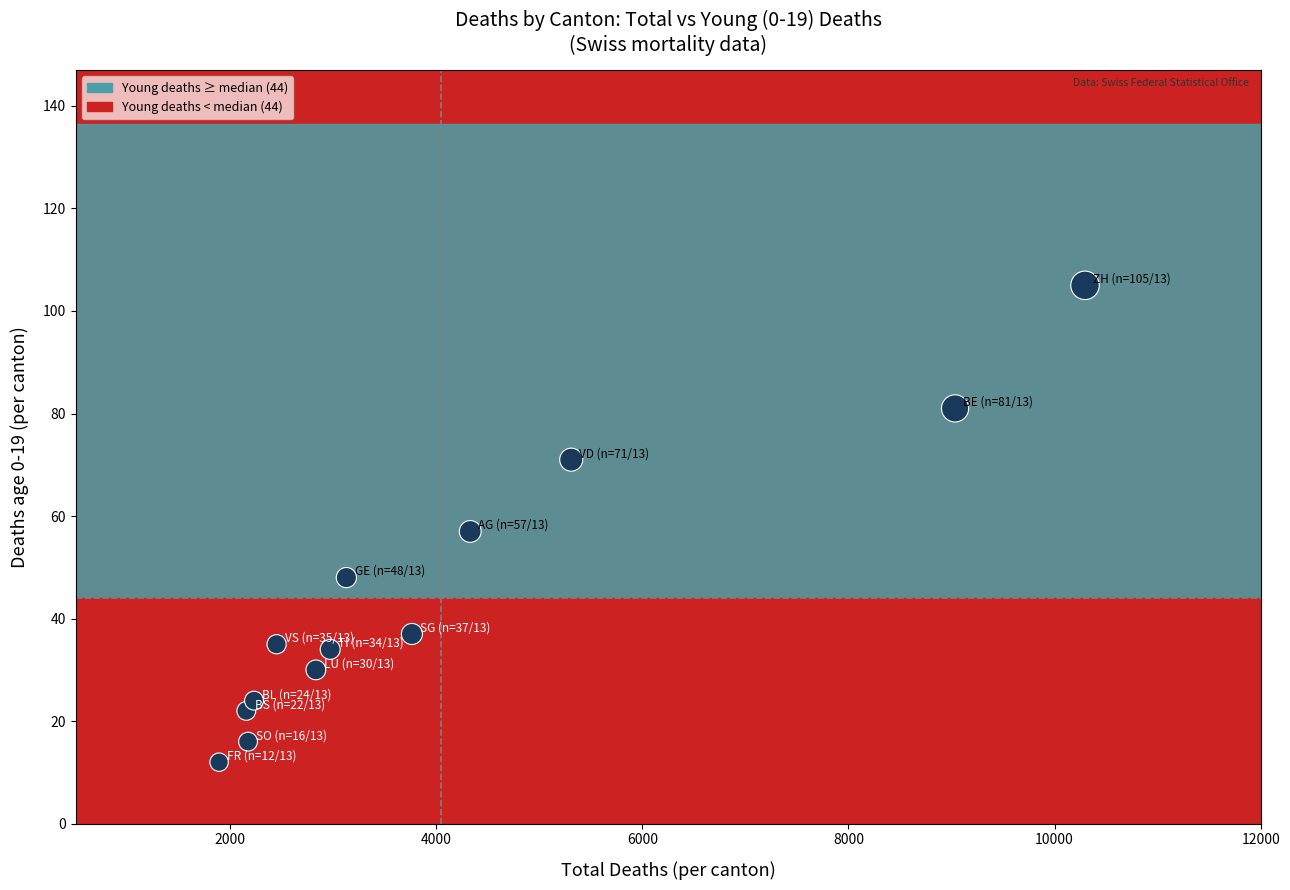

What is the range of Y values (max minus min)?

93